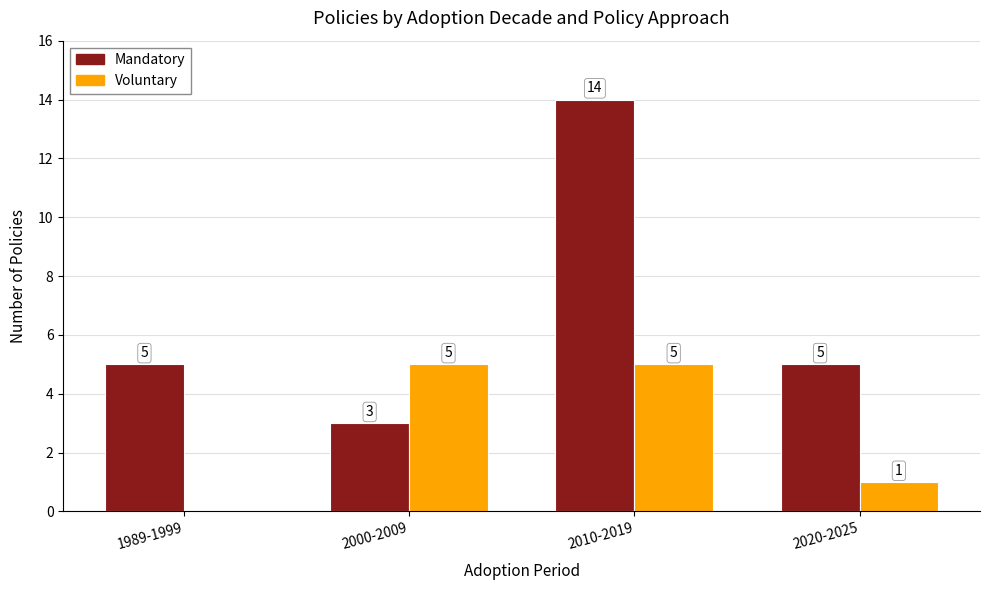

What is the highest value of the Voluntary series?

5